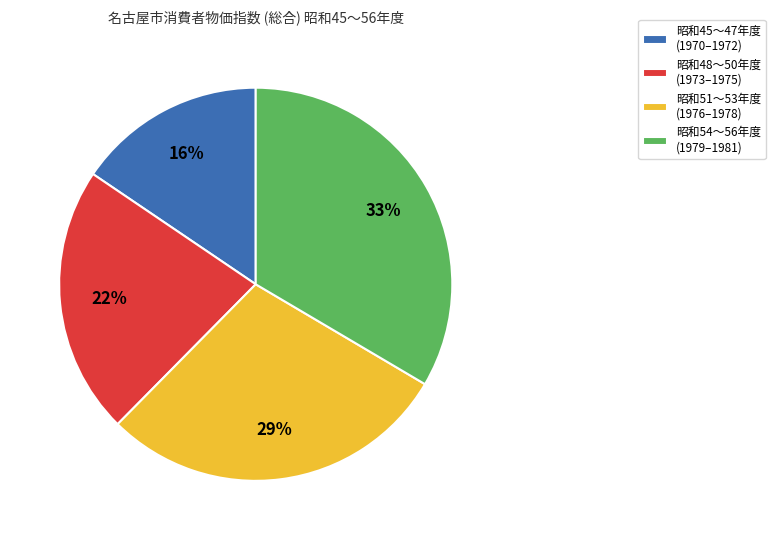

True or false: 昭和48〜50年度 (1973–1975) accounts for 13% of the total.

False